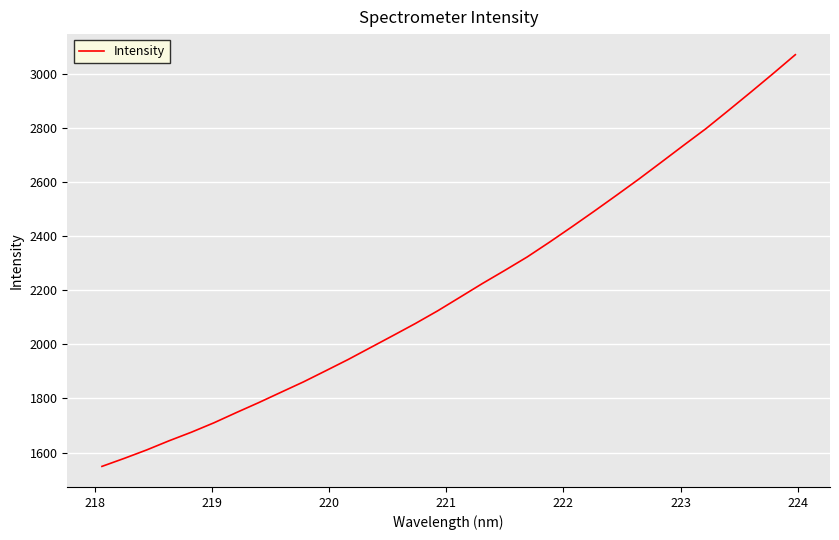

What is the difference between the maximum and minimum values?

1521.0